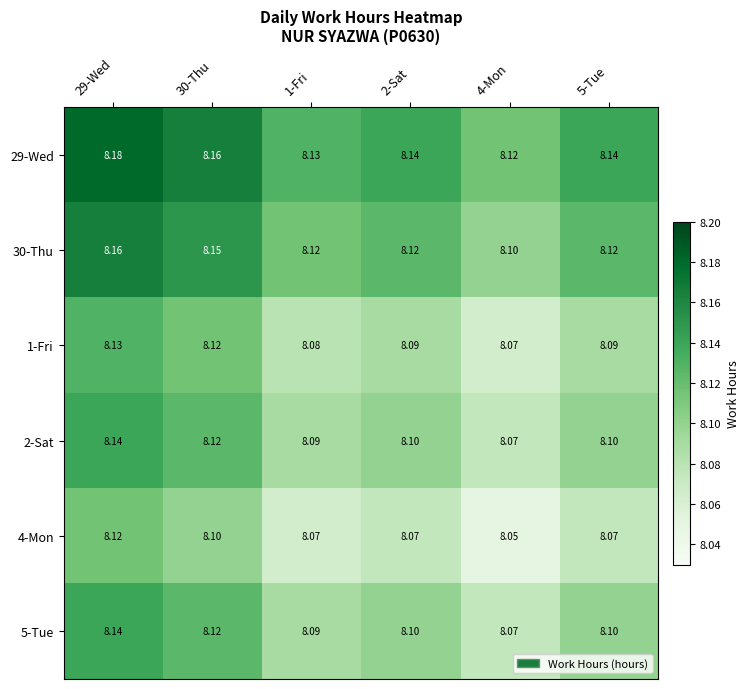

Is the value of 5-Tue at 5-Tue greater than the value of 29-Wed at 1-Fri?

No